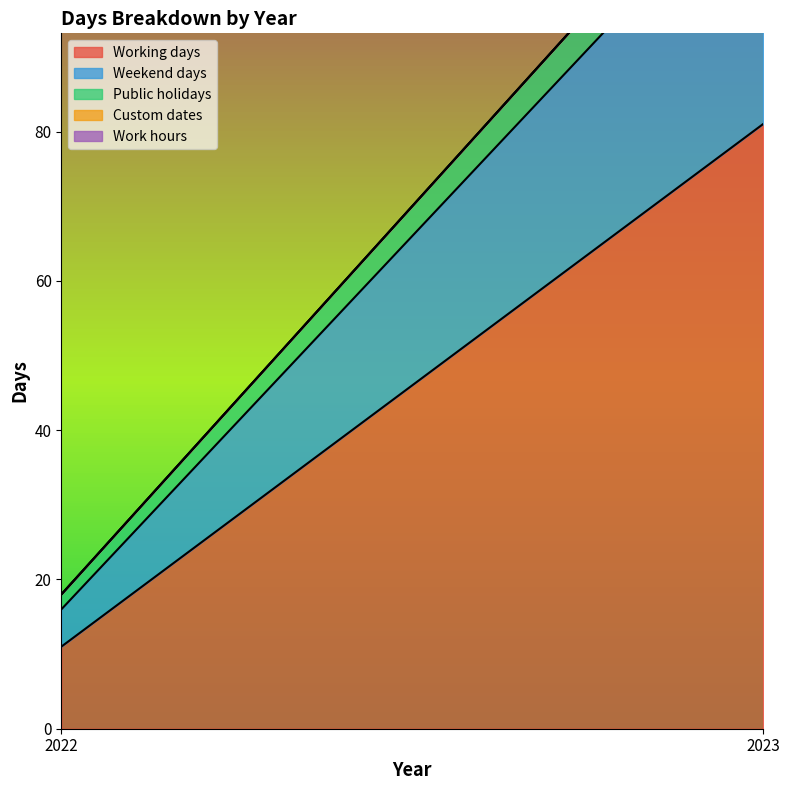

Is it true that Public holidays equals 2 at 2022?

True